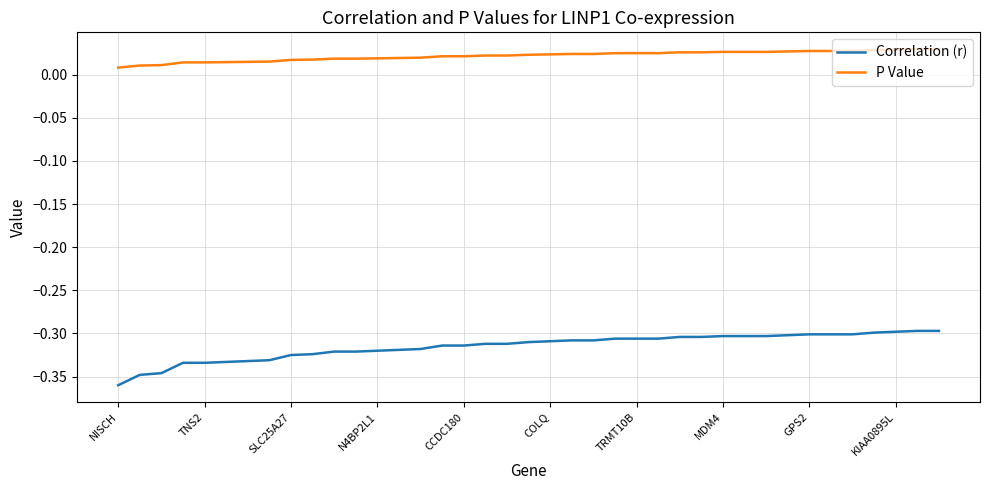

True or false: Correlation (r) and P Value intersect in this chart.

False